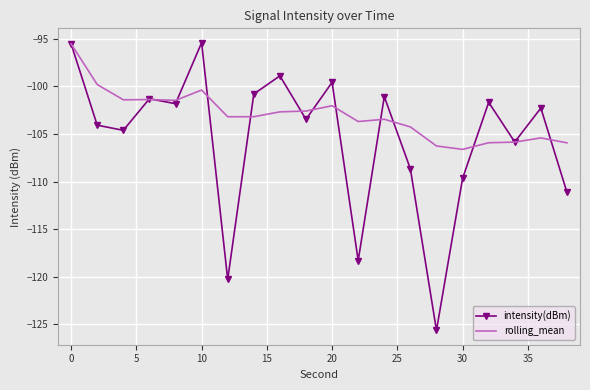

Which series has the largest total across all categories?

rolling_mean